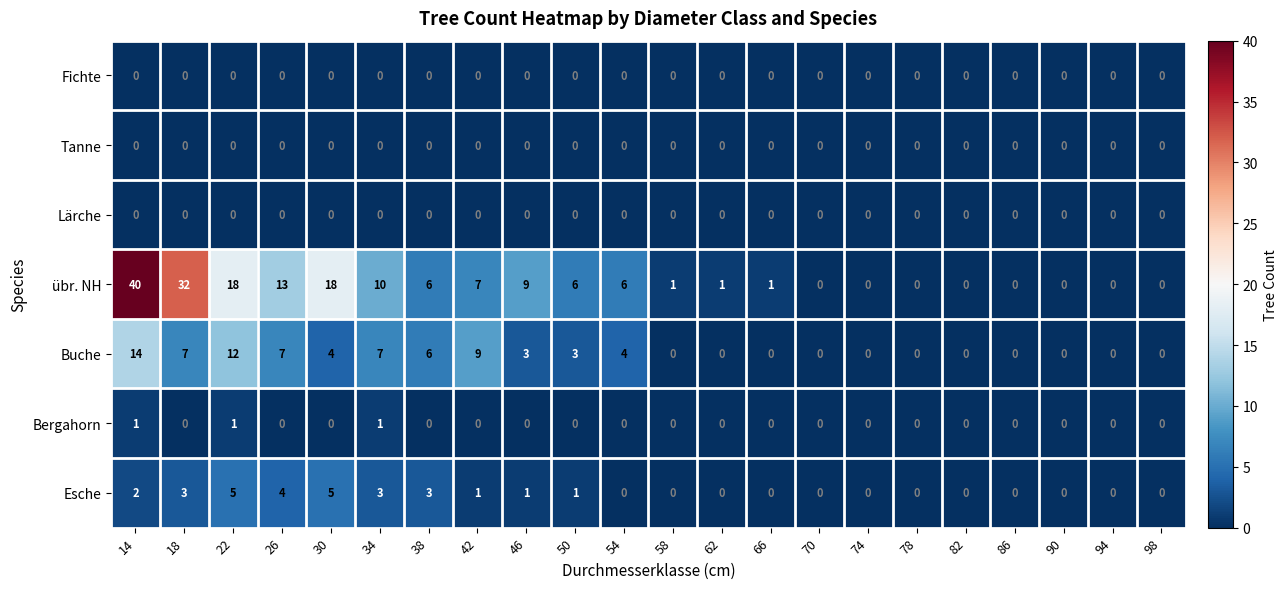

What is the total value across all series at 54?

10